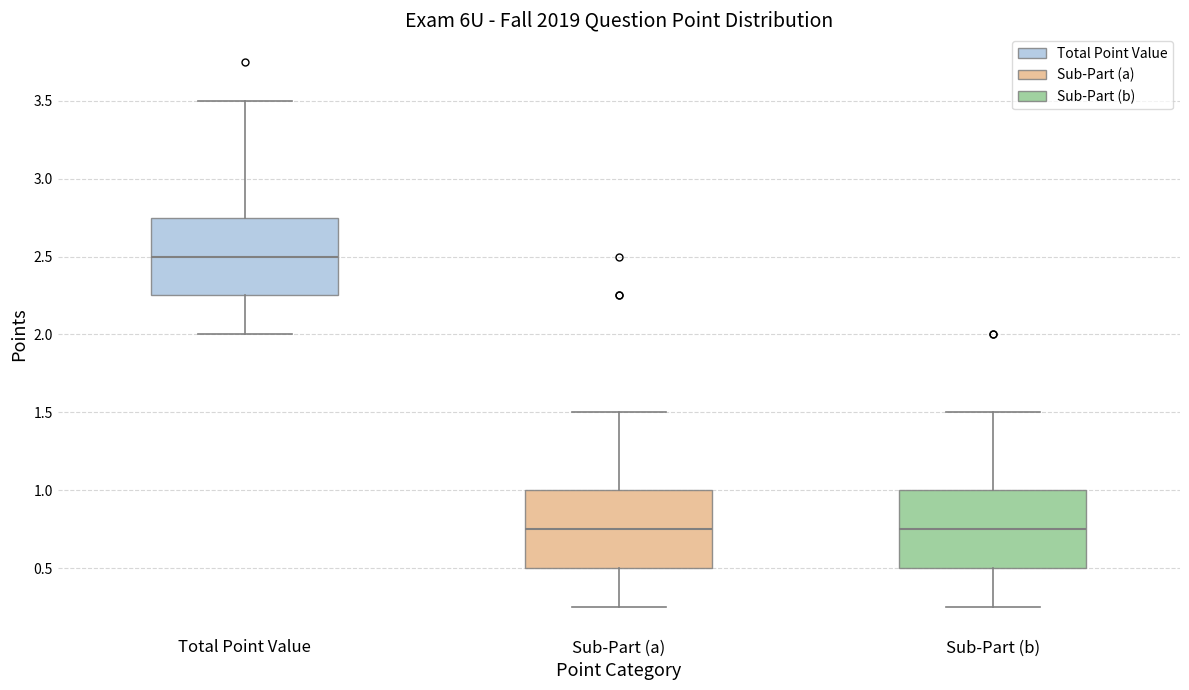

Reading left to right, transcribe this box plot: for each box, give where its median line is, the range the box spans, and where its two whiskers end, as read against the y-axis. The values are not printed on the chart, so give them approximately, as read against the axis.

Total Point Value: median 2.50, box 2.25 to 2.75, whiskers 2.00 to 3.50
Sub-Part (a): median 0.75, box 0.50 to 1.00, whiskers 0.25 to 1.50
Sub-Part (b): median 0.75, box 0.50 to 1.00, whiskers 0.25 to 1.50